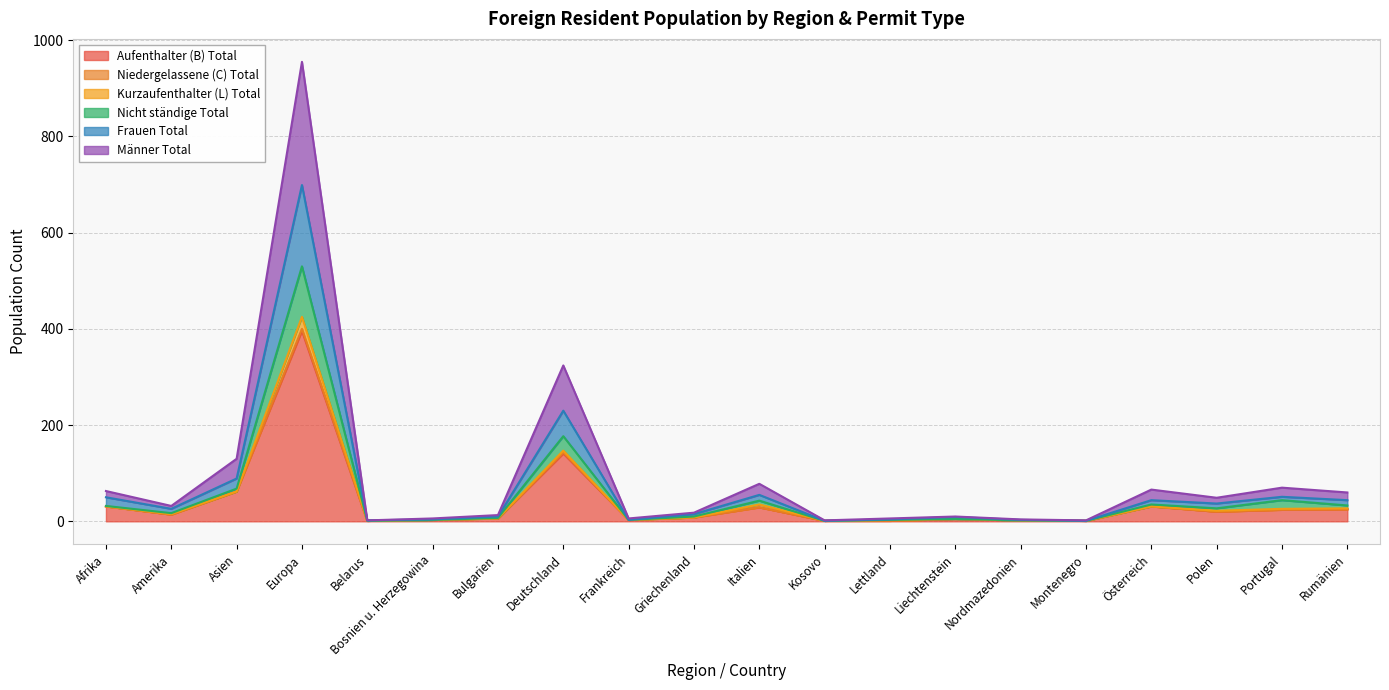

What is the difference between the highest and lowest values at Liechtenstein?

4